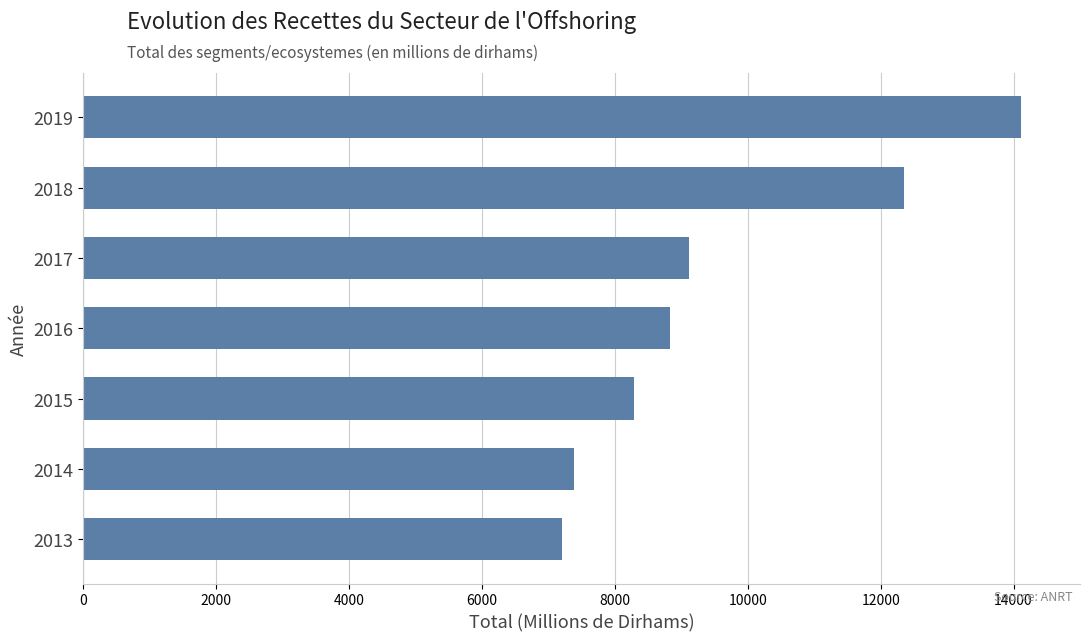

What is the change in value from 2014 to 2019?

+6730.4